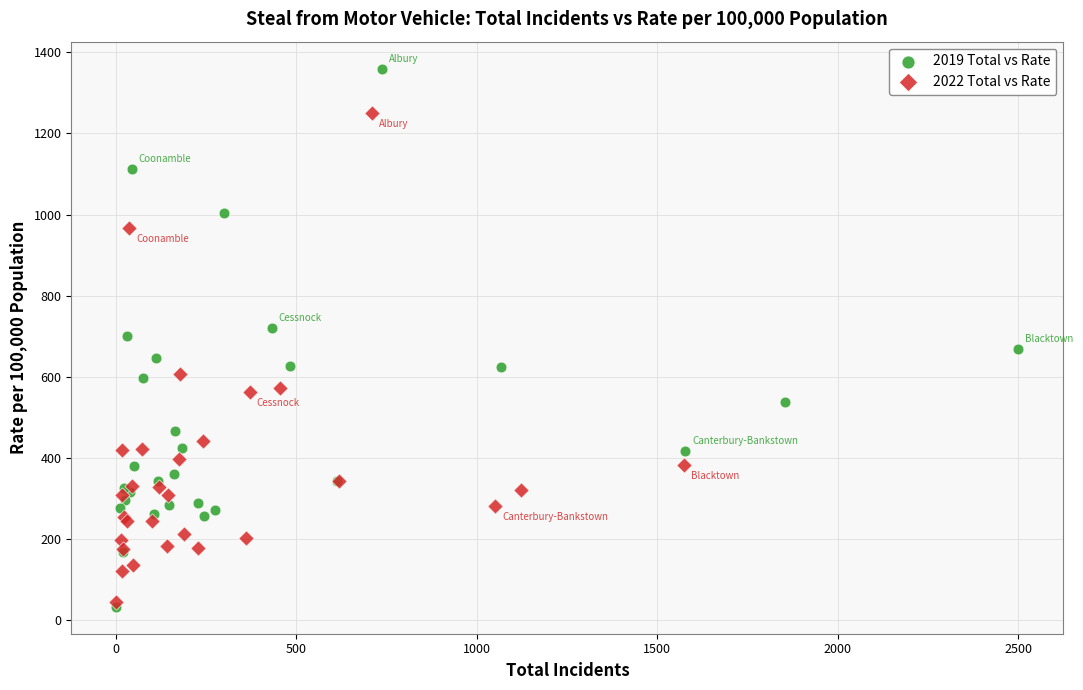

Which series has the widest spread of Y values?

2019 Total vs Rate